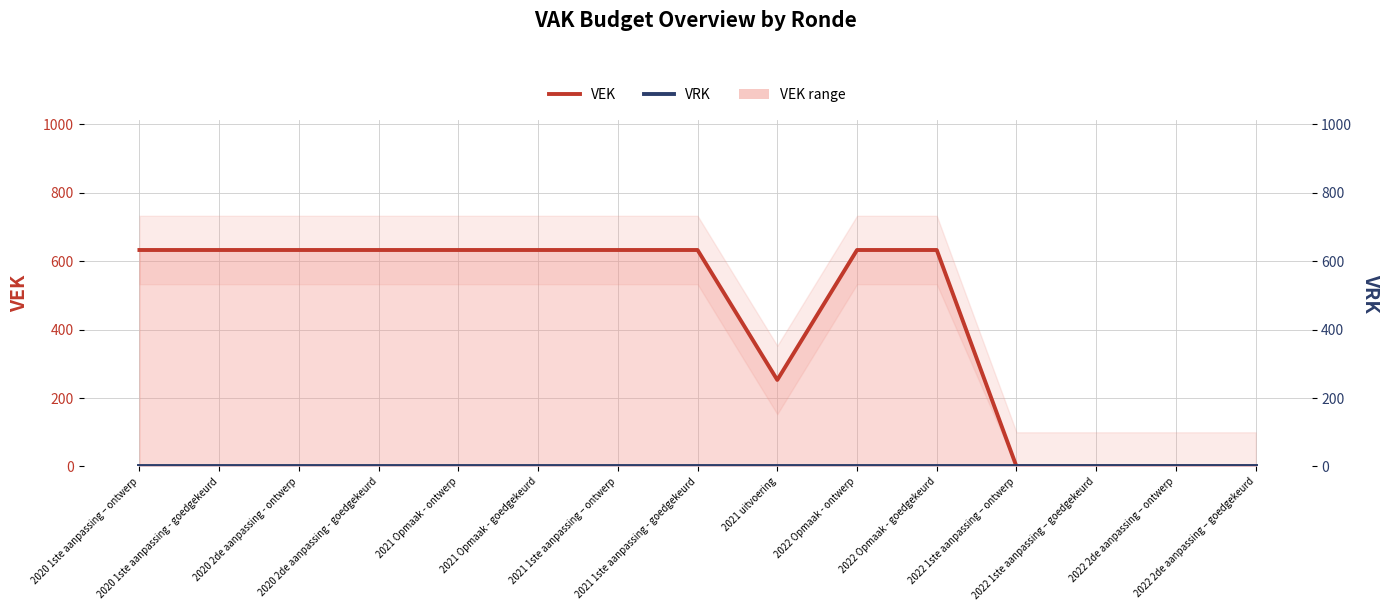

In VEK, how many points are lower than both neighbors (excluding endpoints)?

1